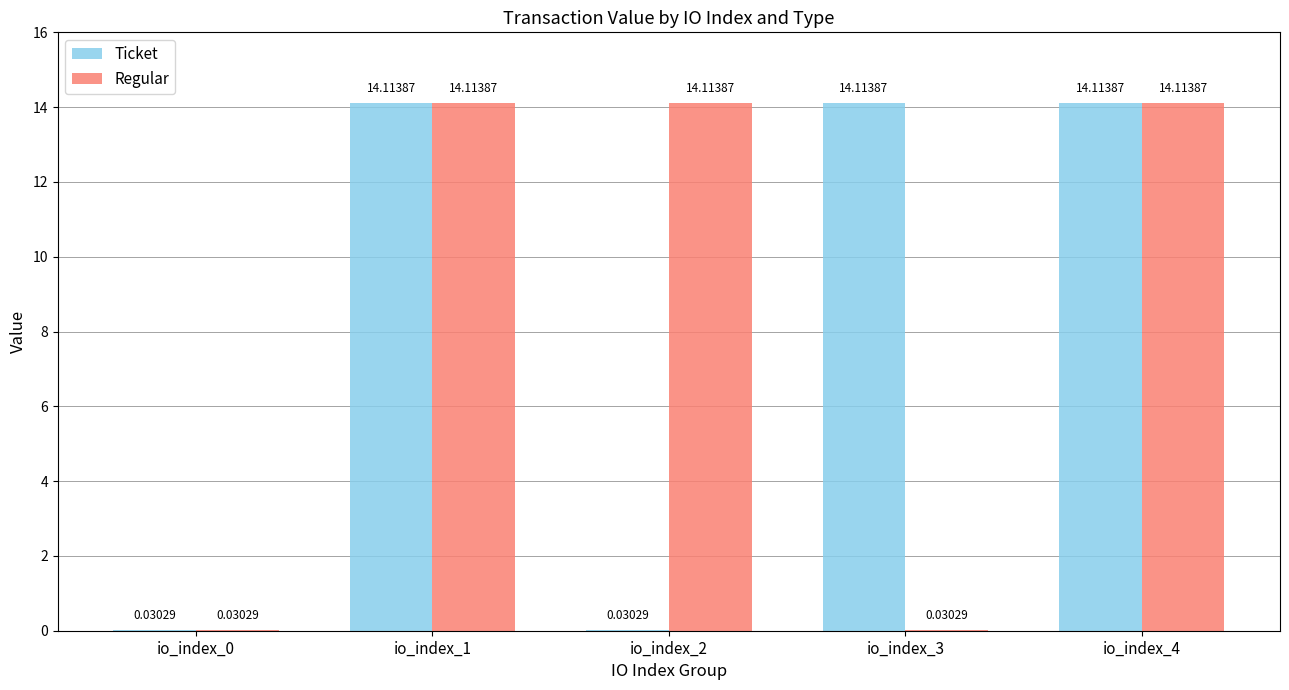

Which series changed the most between io_index_1 and io_index_2?

Ticket